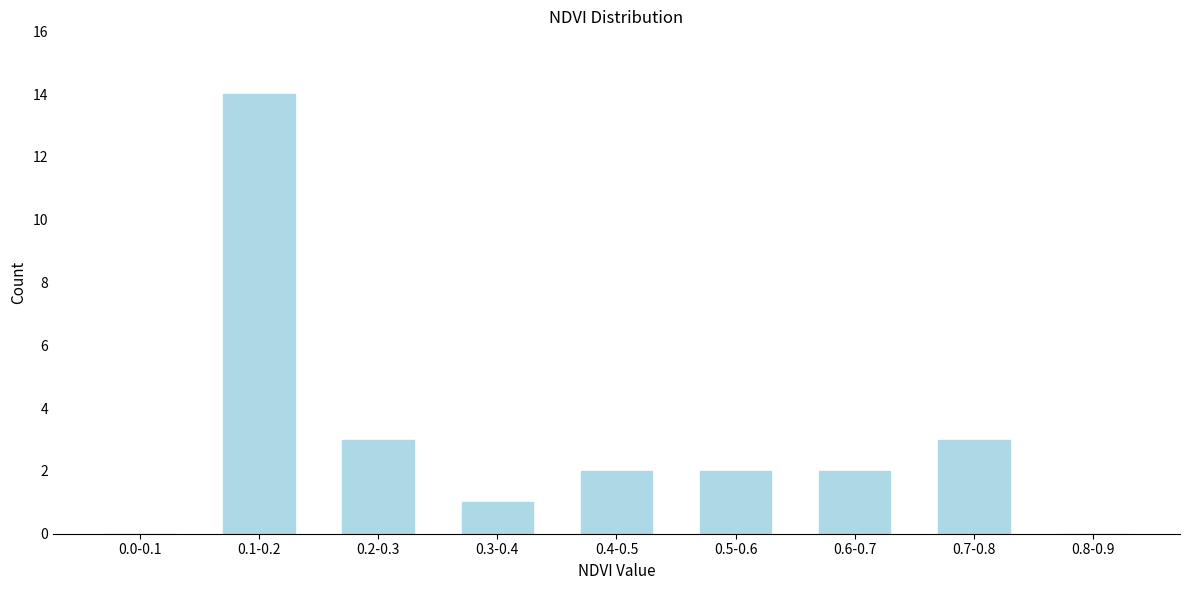

Reading left to right, transcribe all the data shown in this chart.

0.0-0.1=0	0.1-0.2=14	0.2-0.3=3	0.3-0.4=1	0.4-0.5=2	0.5-0.6=2	0.6-0.7=2	0.7-0.8=3	0.8-0.9=0